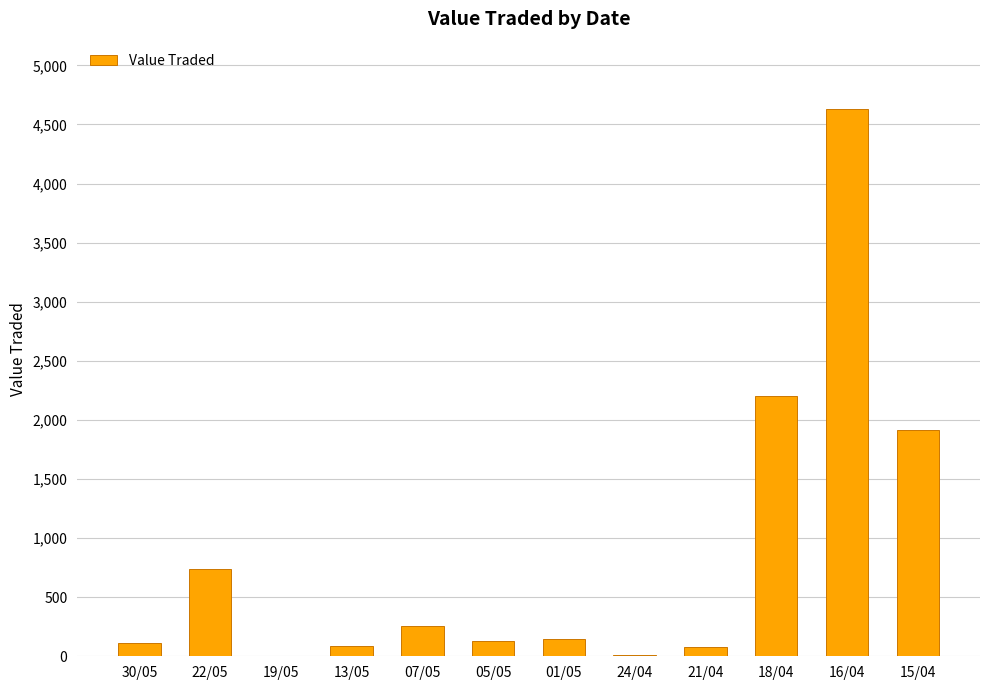

Read the value at 24/04.

9